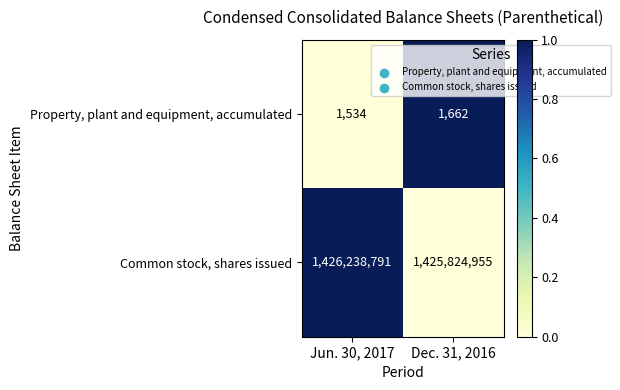

Which series has the widest spread of values?

Common stock, shares issued